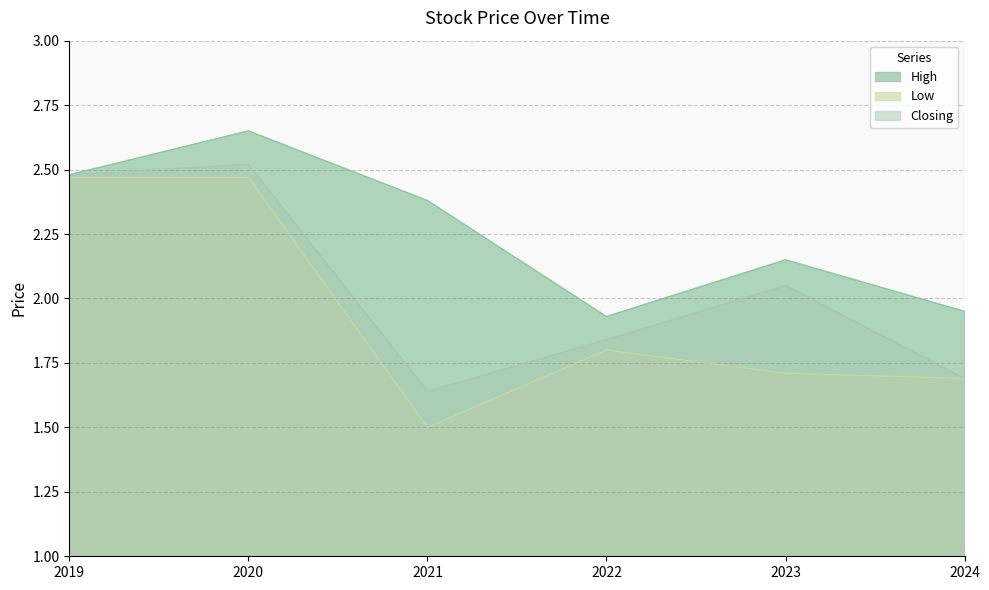

Between 2019 and 2021, which series saw the biggest shift?

Low